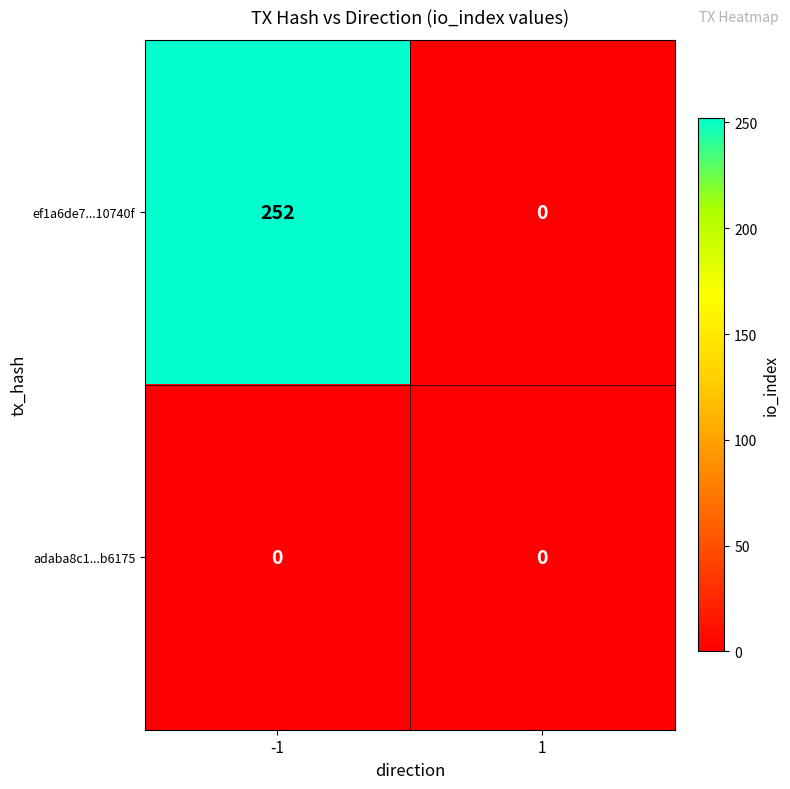

Rank the series by their maximum value, from highest to lowest.

ef1a6de7...10740f, adaba8c1...b6175